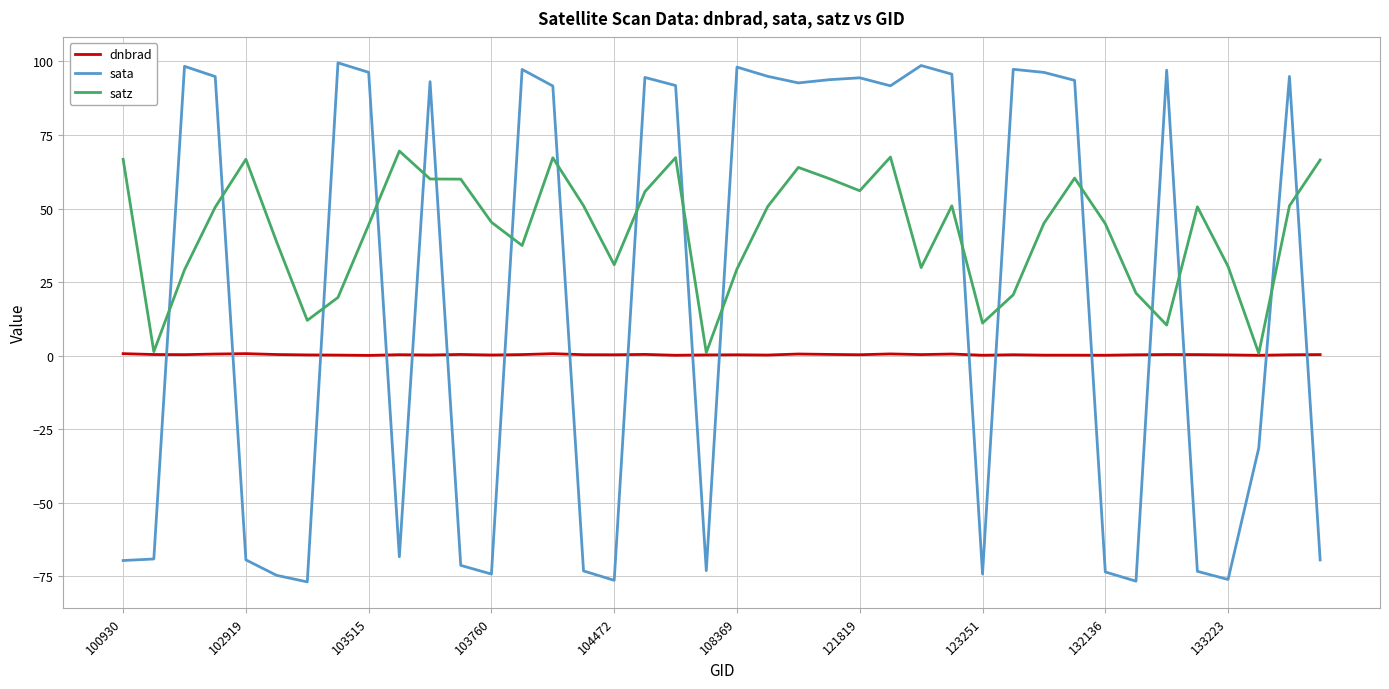

True or false: sata and dnbrad cross at least once.

True